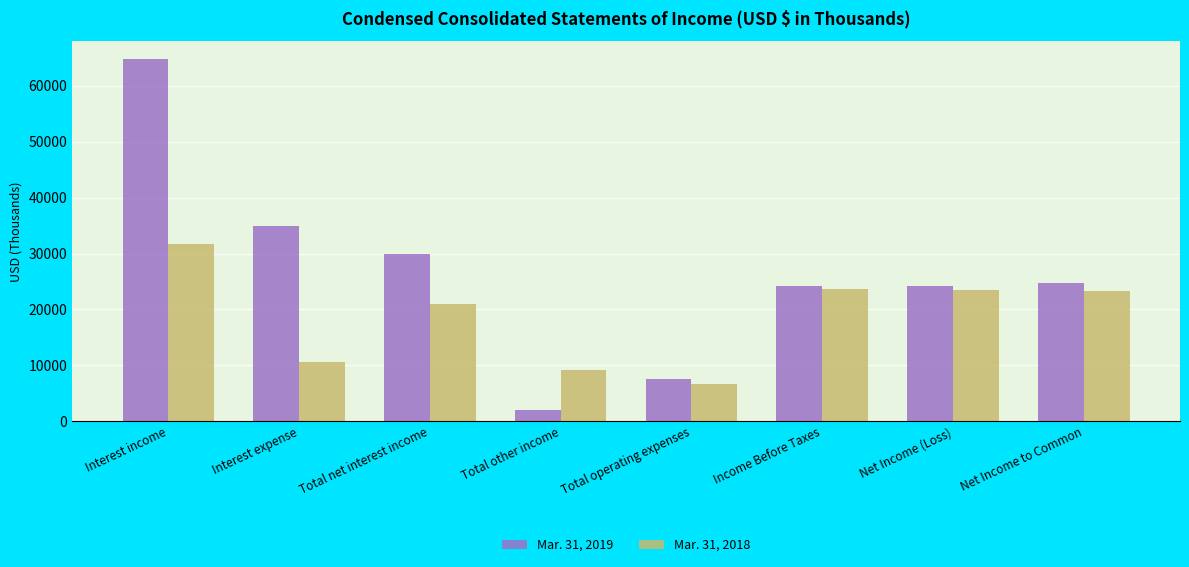

List the series in order of their peak value, highest first.

Mar. 31, 2019, Mar. 31, 2018